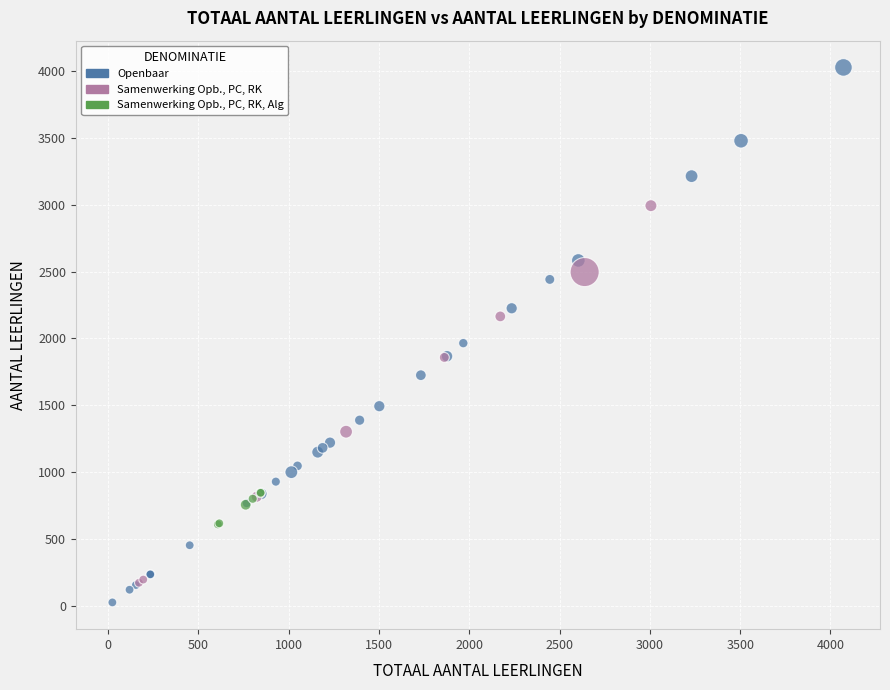

Which series has the largest Y range (max minus min)?

Openbaar